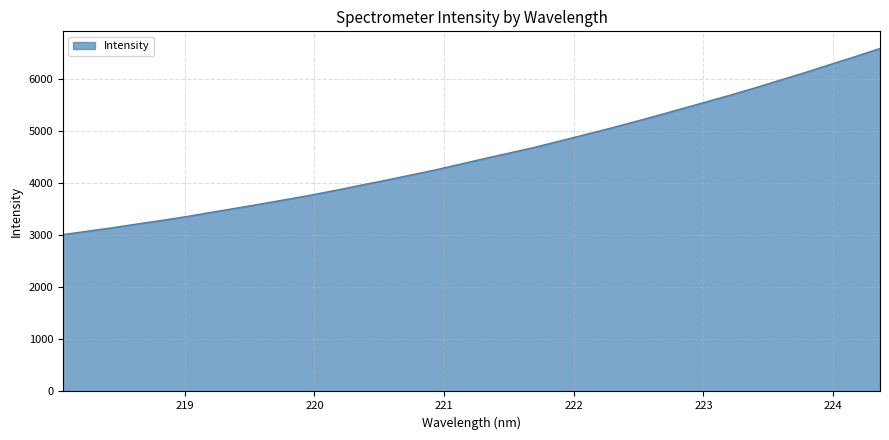

What is the difference between the maximum and minimum values?

3577.8